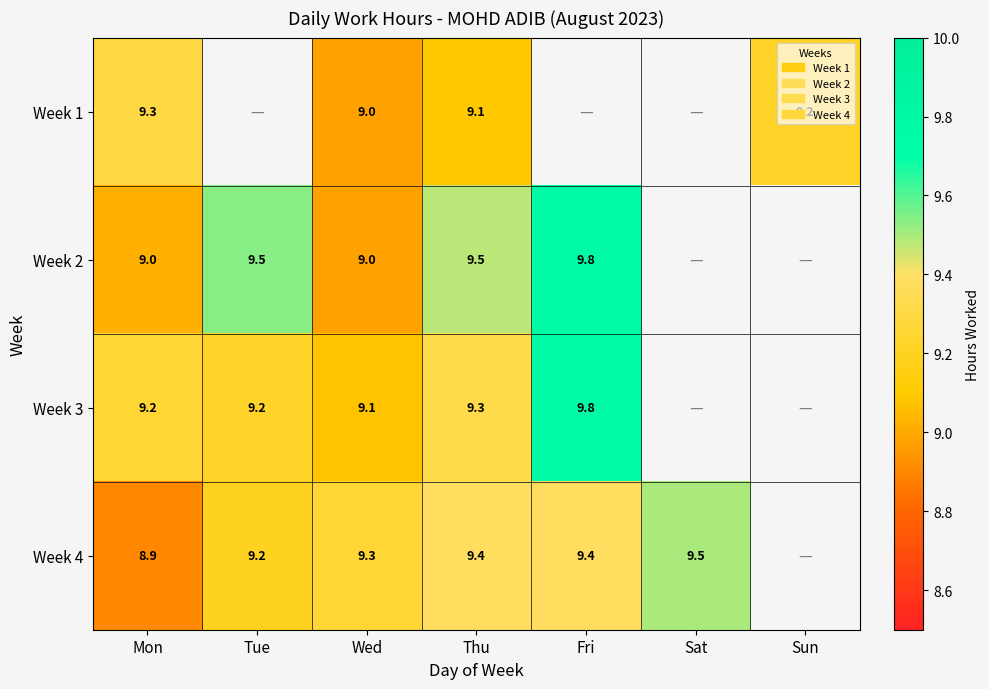

What is the difference between the Week 3 values at Fri and Thu?

0.5